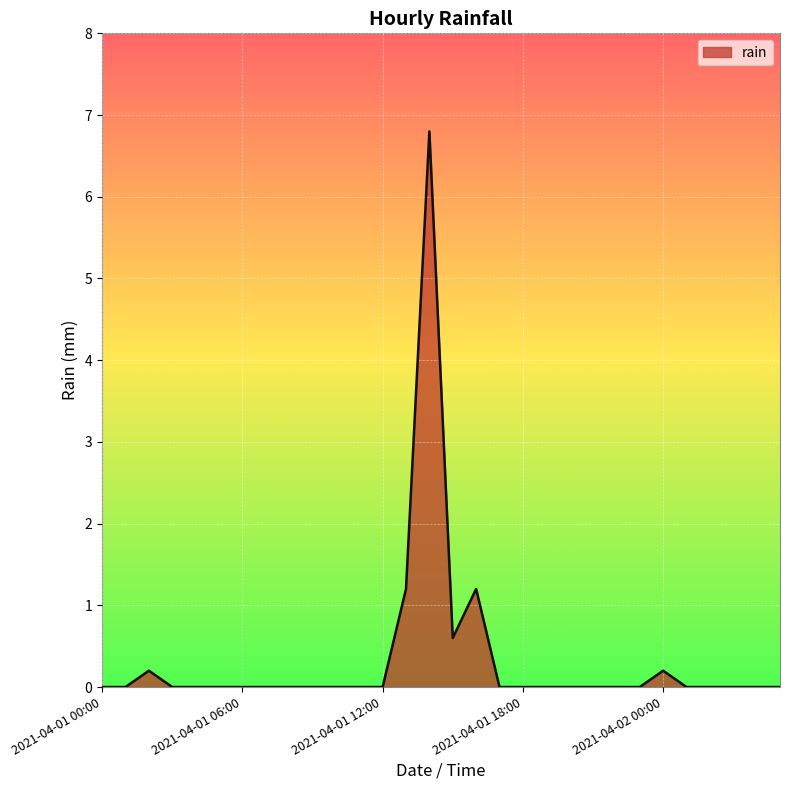

Reading left to right, extract all data points from this chart.

0.0	0.0	0.2	0.0	0.0	0.0	0.0	0.0	0.0	0.0	0.0	0.0	0.0	1.2	6.8	0.6	1.2	0.0	0.0	0.0	0.0	0.0	0.0	0.0	0.2	0.0	0.0	0.0	0.0	0.0